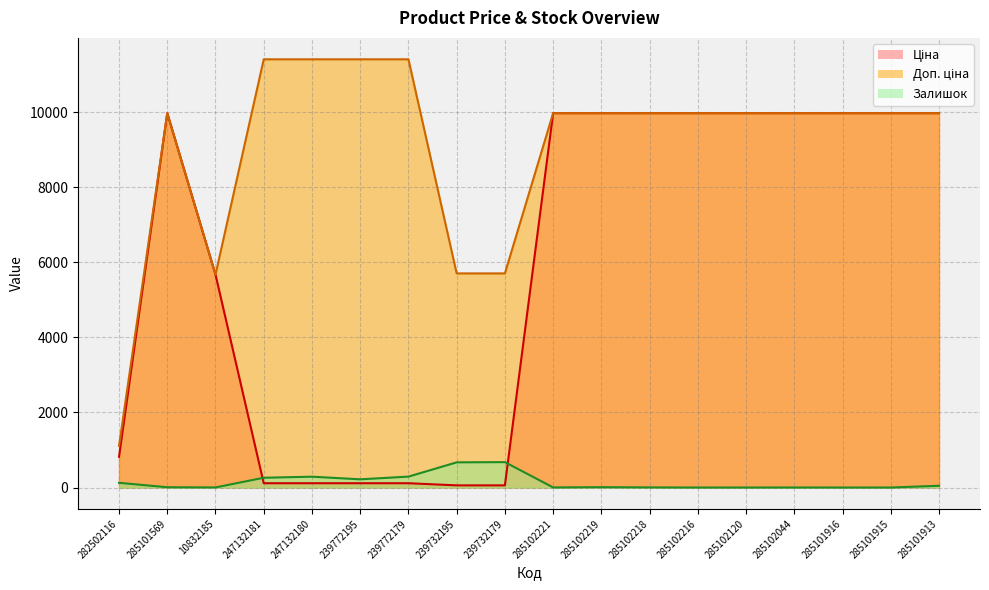

How many lines are shown in the chart?

3